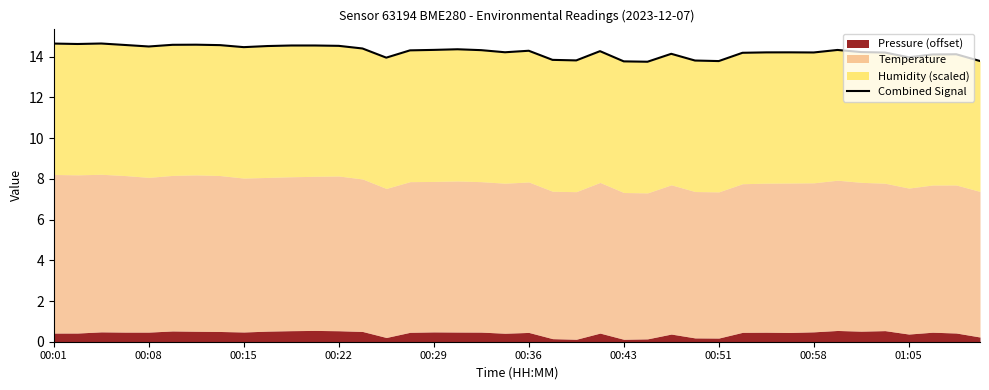

Approximately how many times larger is the value at 00:43 compared to 00:58?

1.0